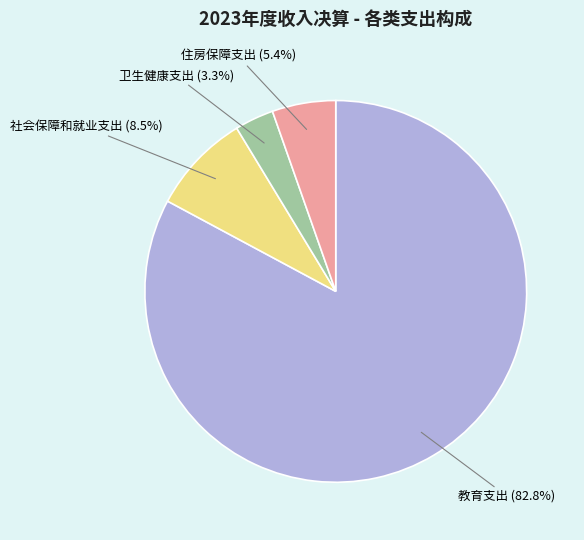

Count the number of slices in the pie.

4